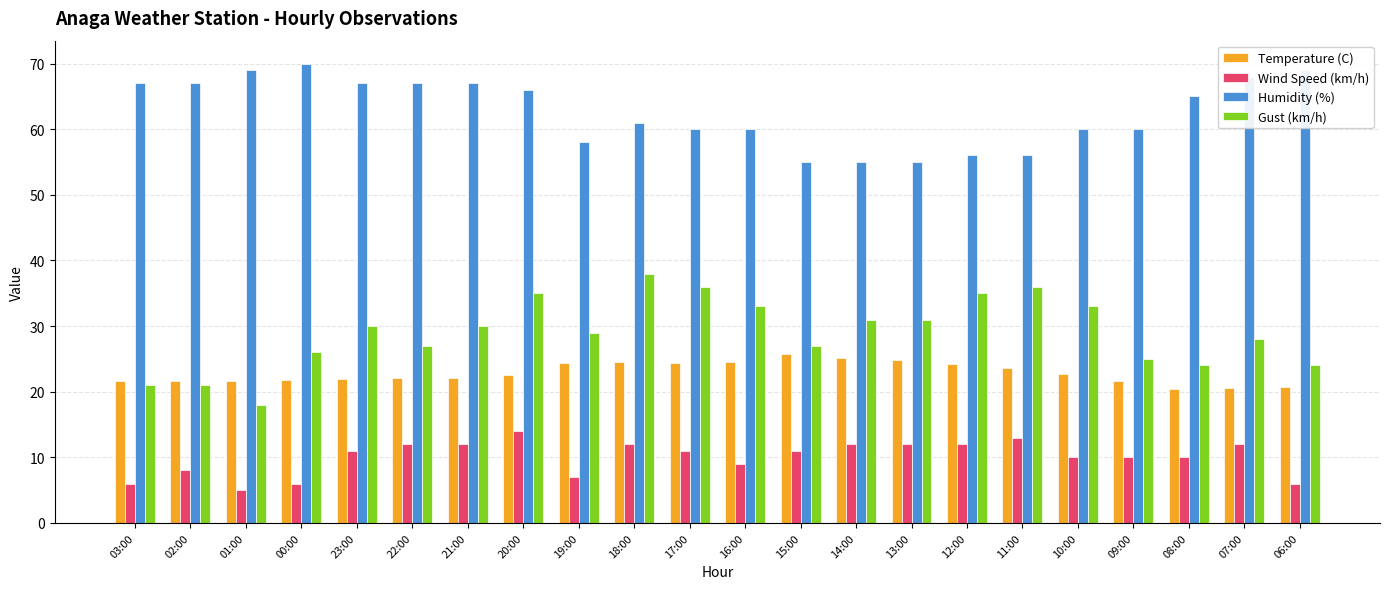

How many data points in Gust (km/h) are less than 30?

11